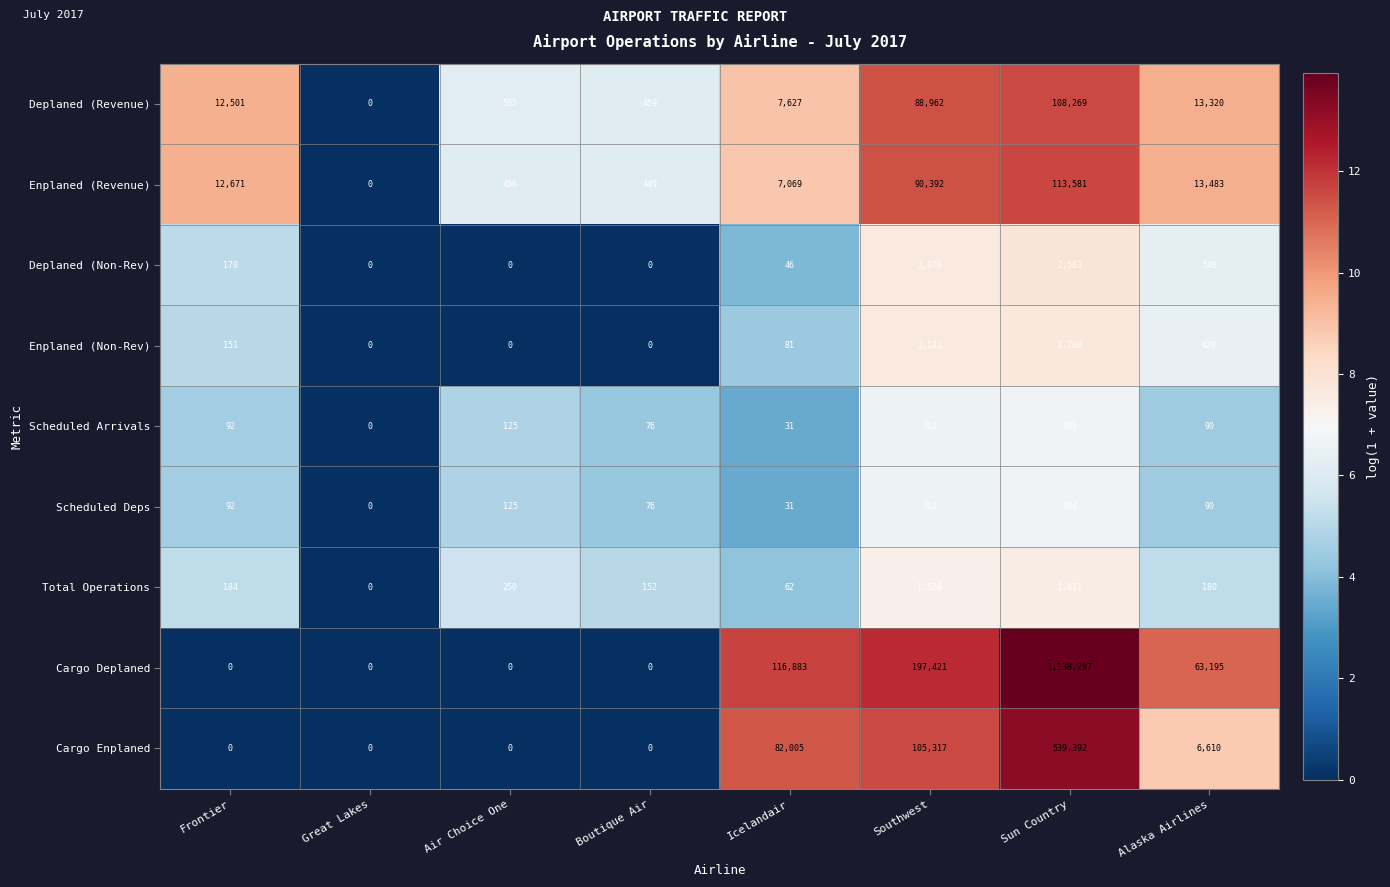

At which label is Deplaned (Non-Rev) closest to 1281?

Alaska Airlines